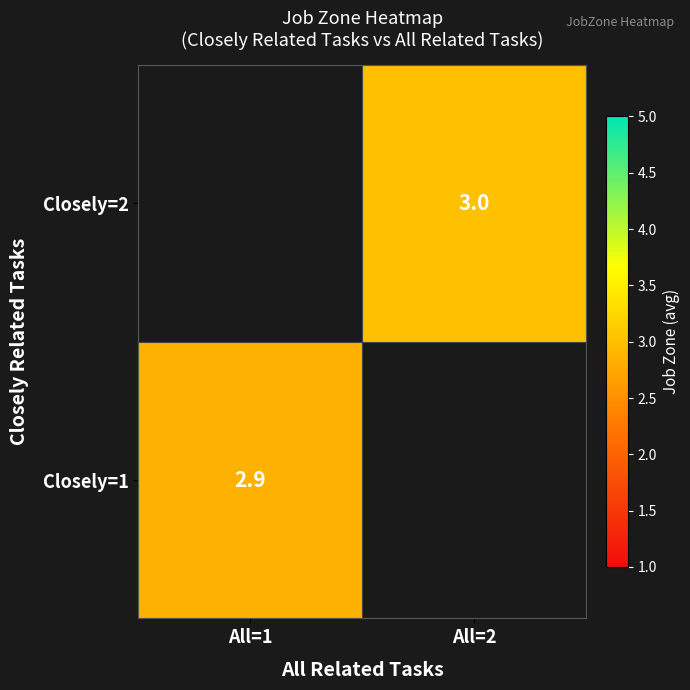

Is the value of Closely=1 at All=1 greater than the value of Closely=2 at All=2?

No